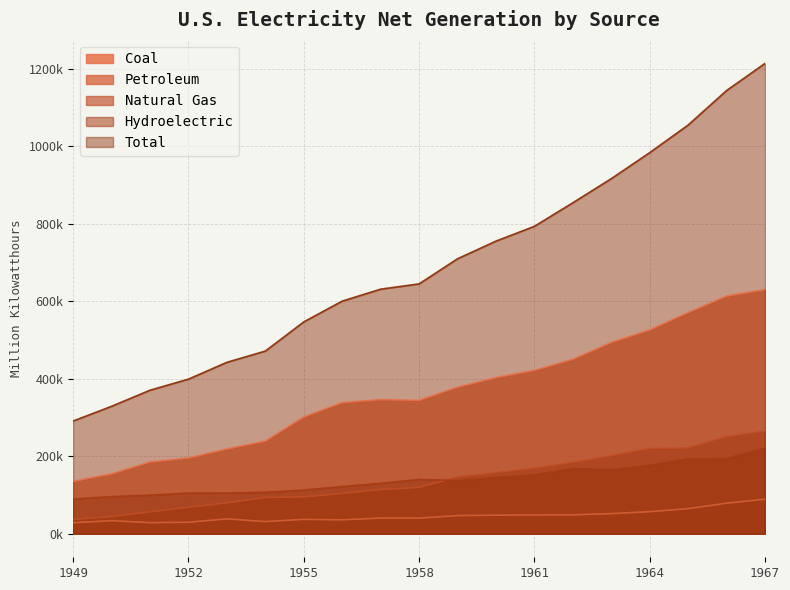

What is the difference between the second highest and minimum values in the Petroleum series?

50378.9